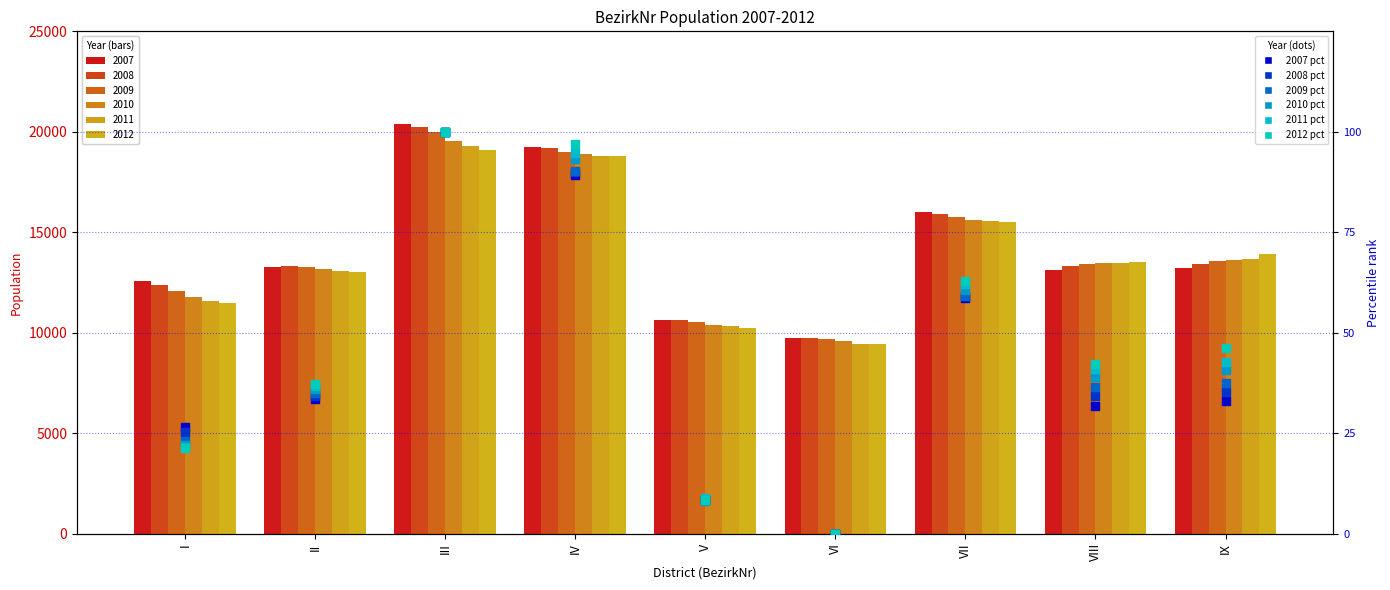

Which series has the largest total across all categories?

2012 pct